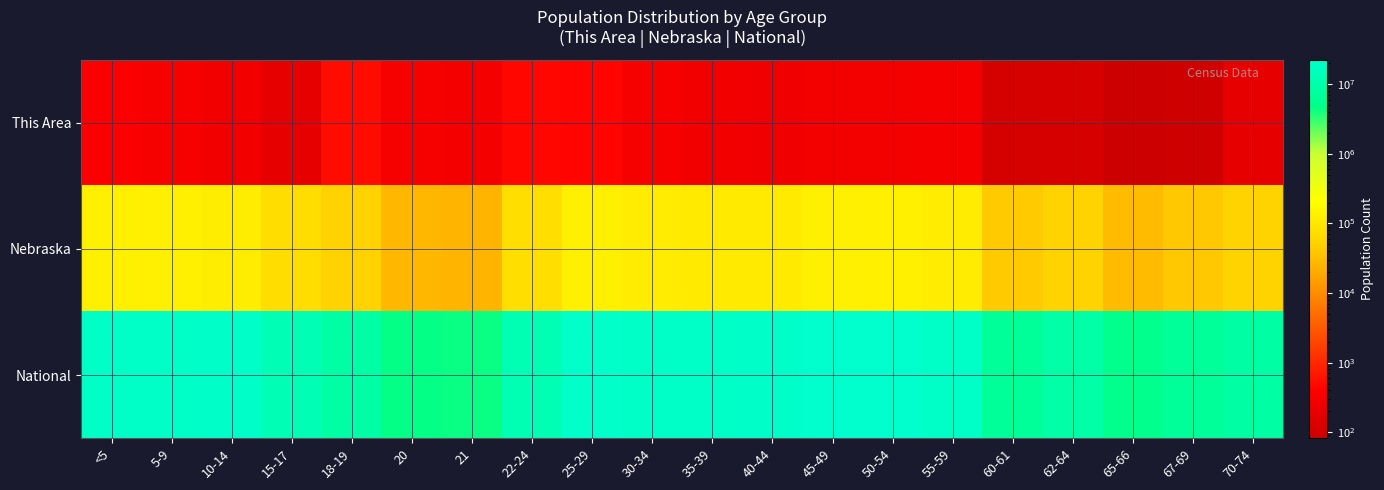

Between 5-9 and 20, which is larger?

5-9